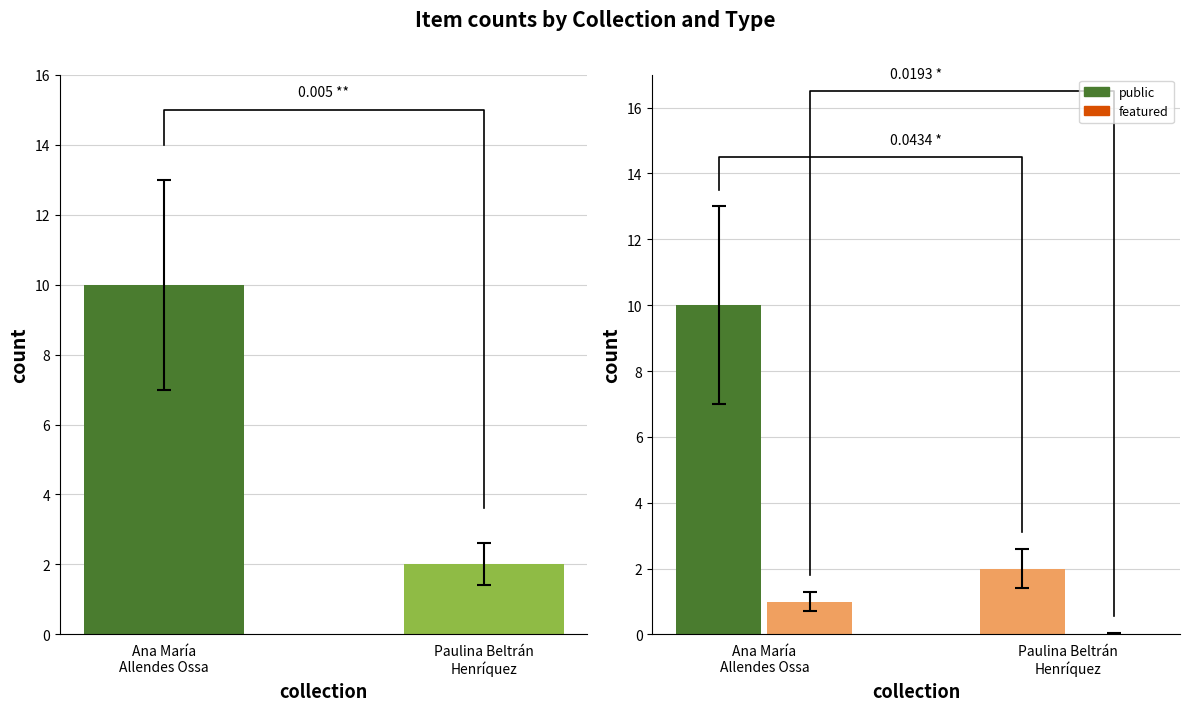

List the series in order of their peak value, lowest first.

featured, item_count, public